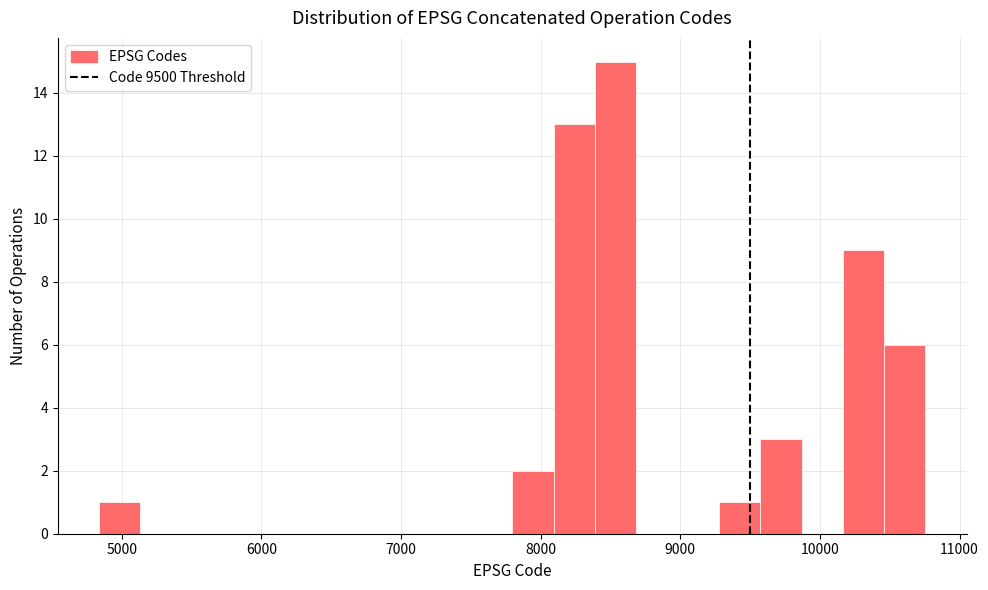

Read against the x-axis, roughly where is the centre of the tallest bar?

8500